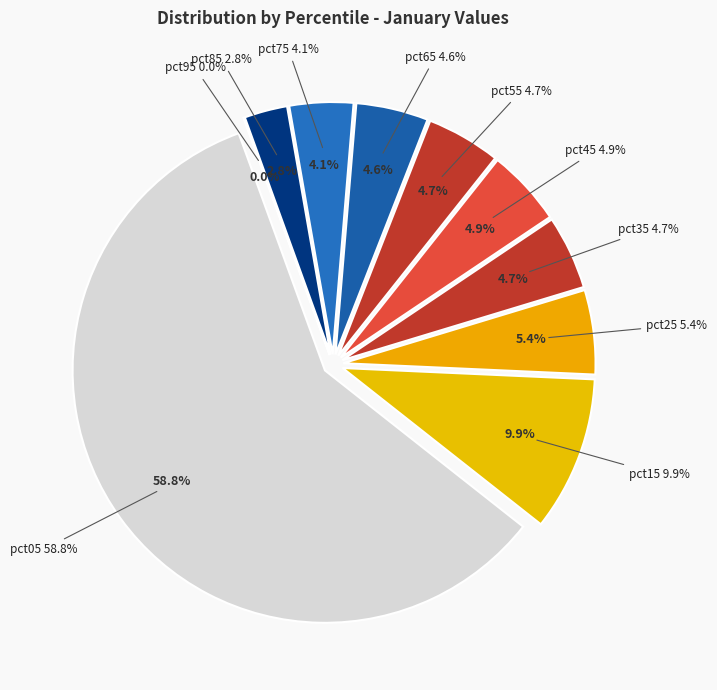

Which category accounts for the majority?

pct05